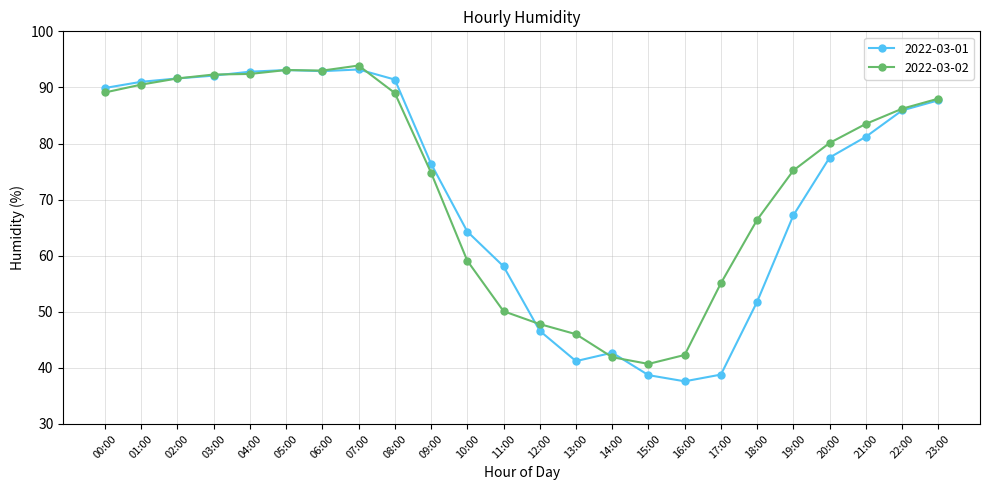

What is the maximum value shown in the chart?

93.9